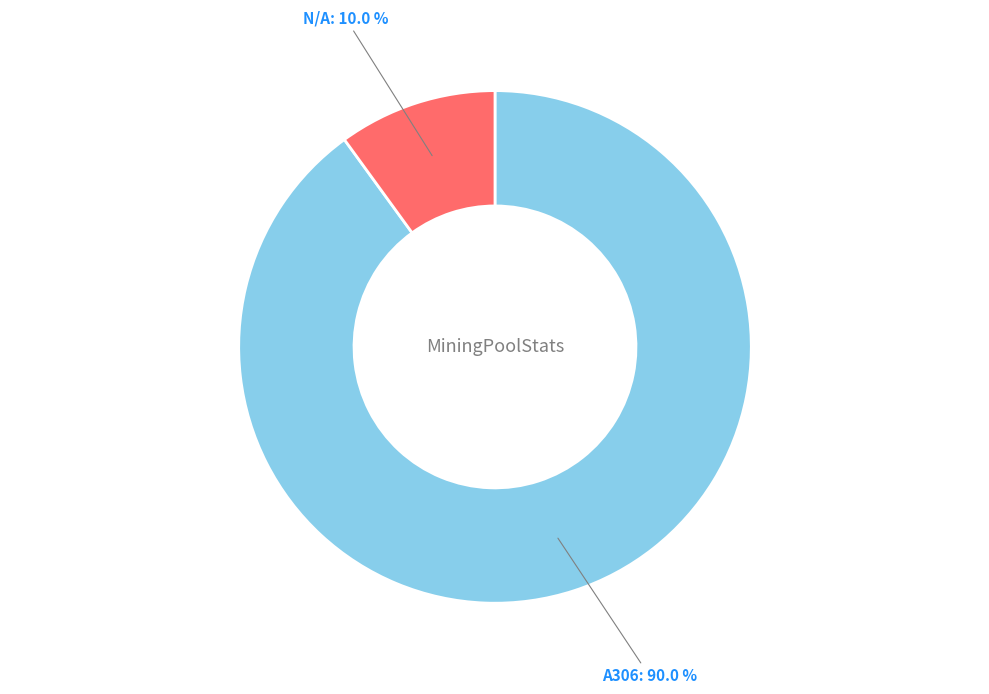

How many slices are in this pie chart?

2